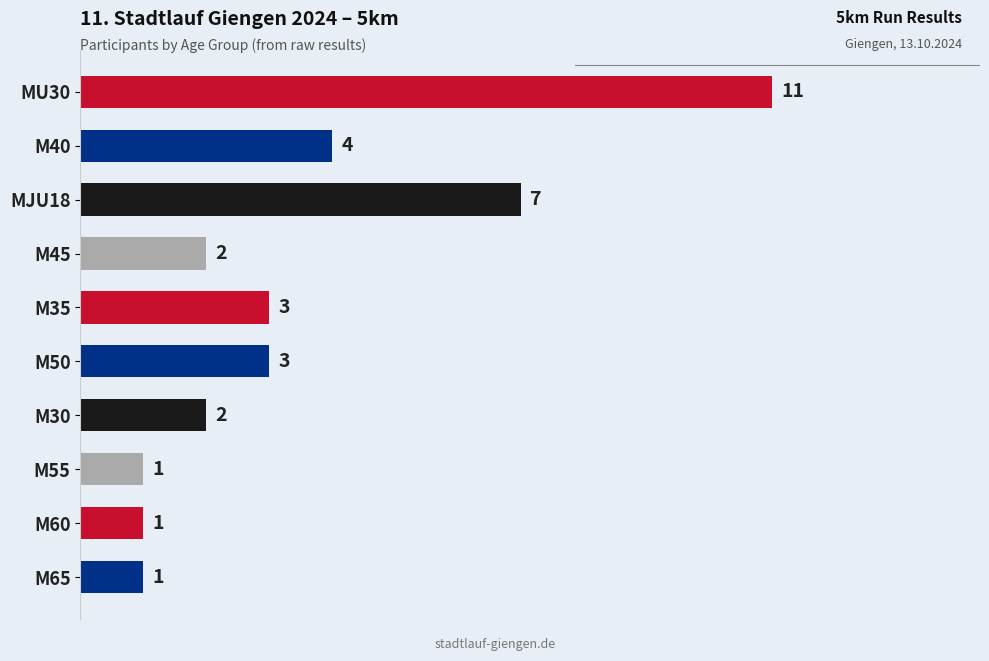

What is the difference between the values at M50 and MU30?

8